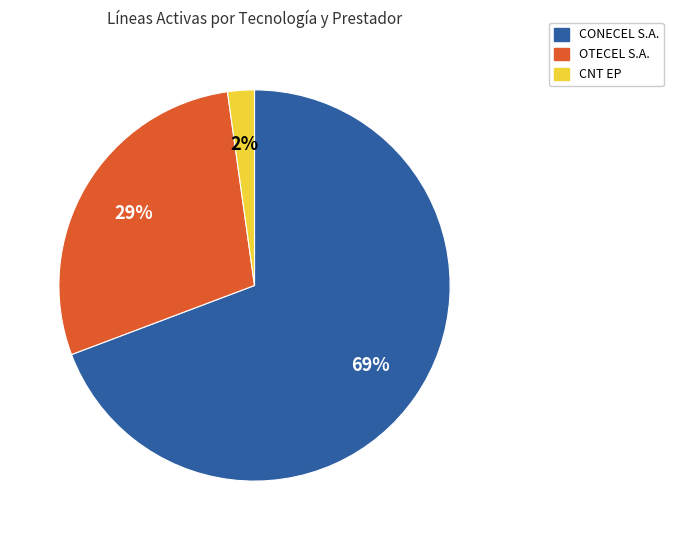

What is the majority slice?

CONECEL S.A.